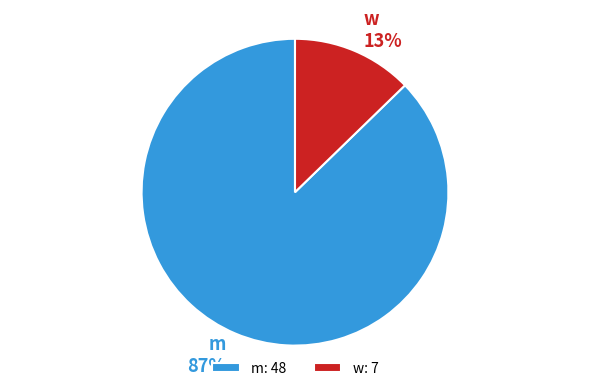

True or false: m accounts for 87% of the total.

True